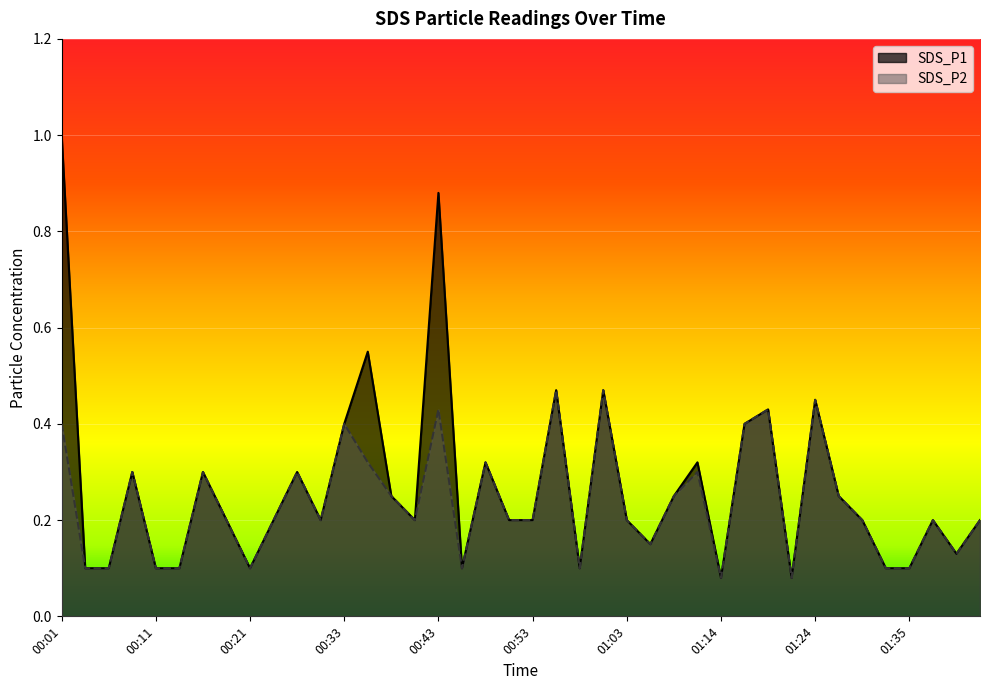

Does the chart display data point markers on the line(s)?

No